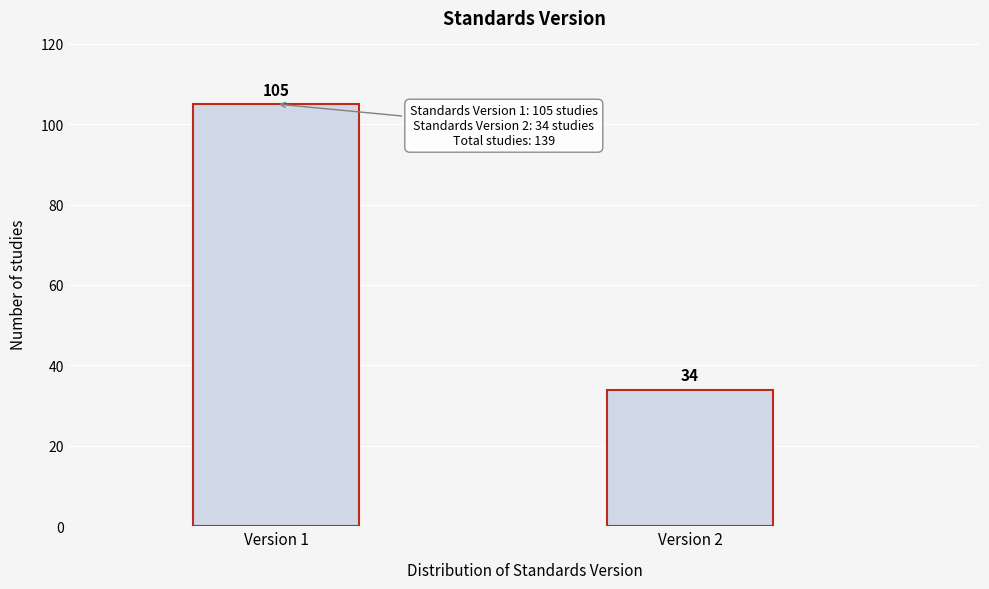

Reading left to right, transcribe all the data shown in this chart.

105	34